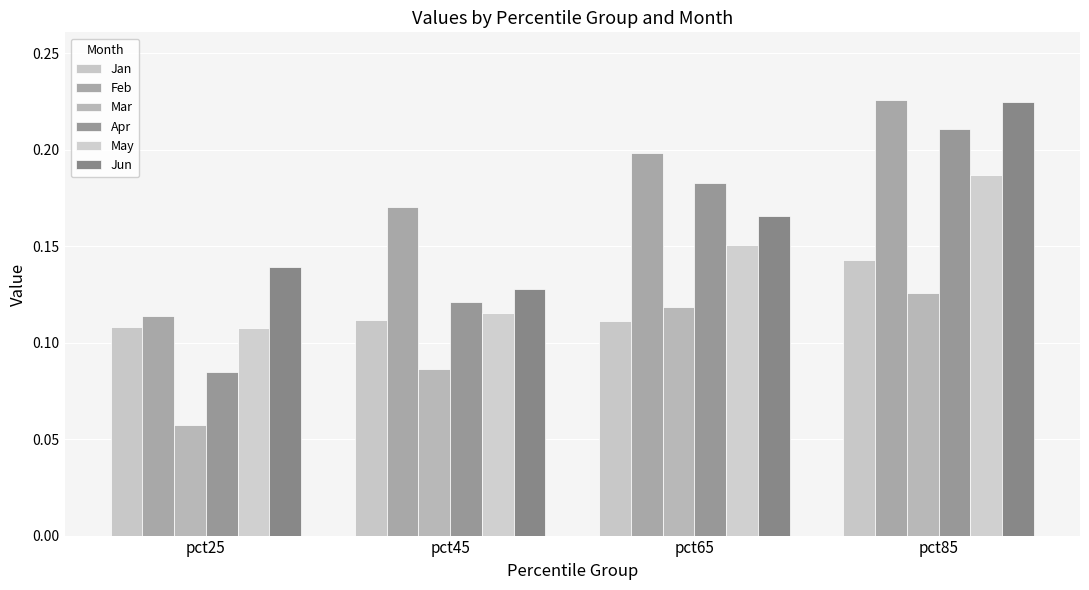

List the labels in order of Jan value, largest first.

pct85, pct45, pct65, pct25